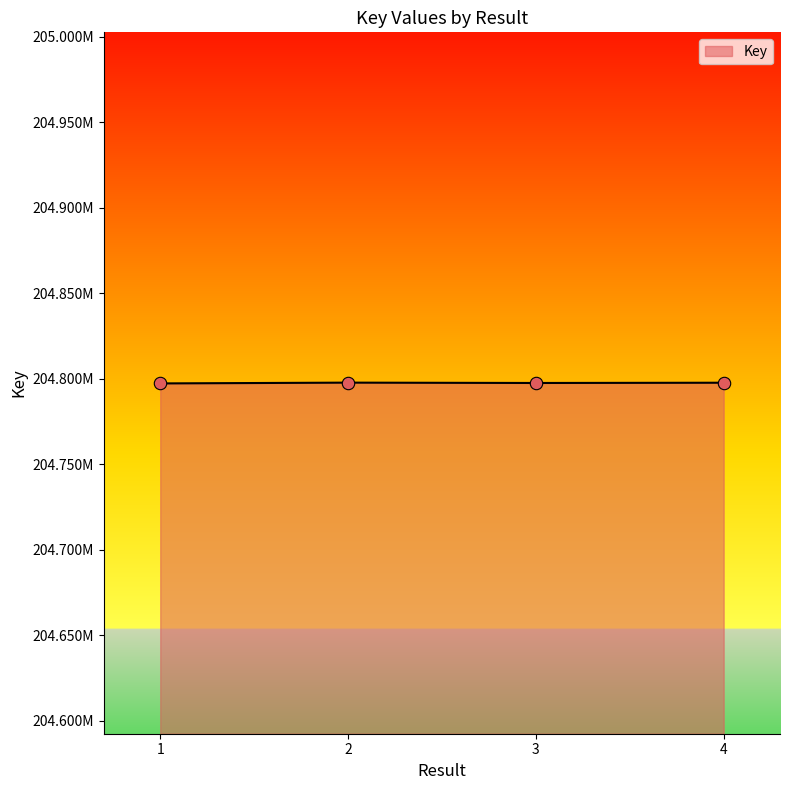

Approximately how many times larger is the value at 2 compared to 1?

1.0